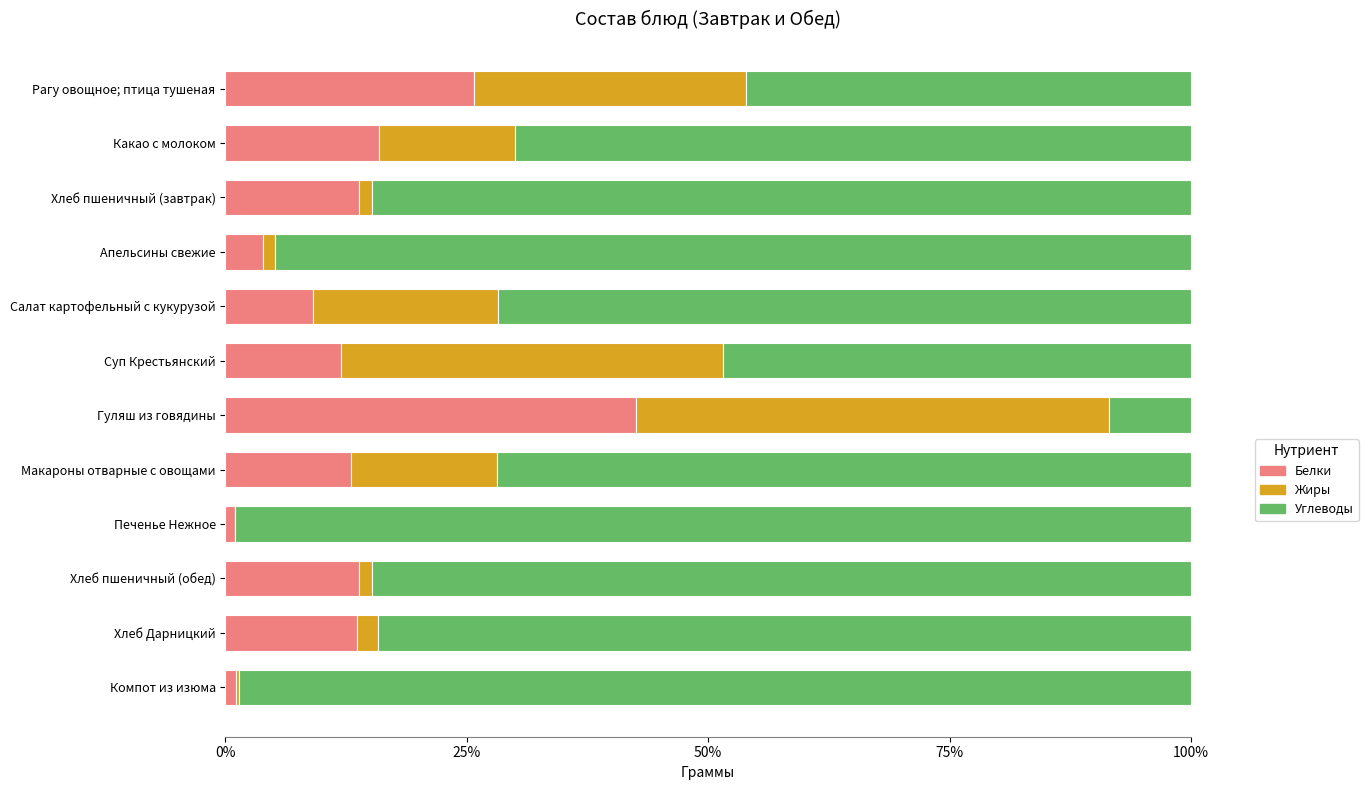

Count the number of data series in this chart.

3